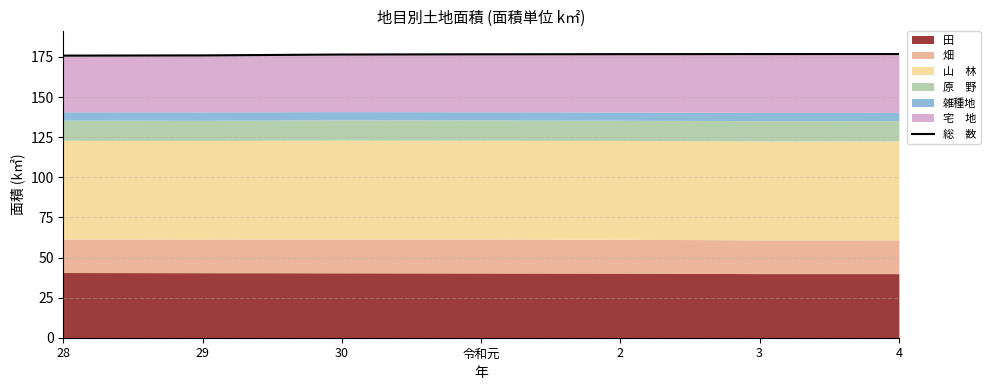

The chart shows a value of 253.6 at 2. True or false?

False